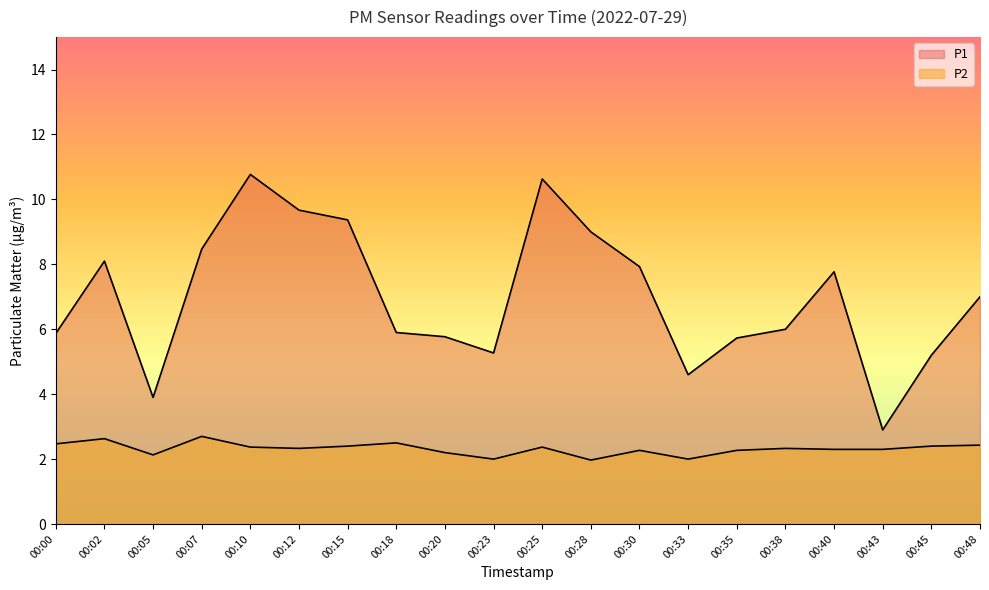

How many interior local valleys does the P1 series have?

4